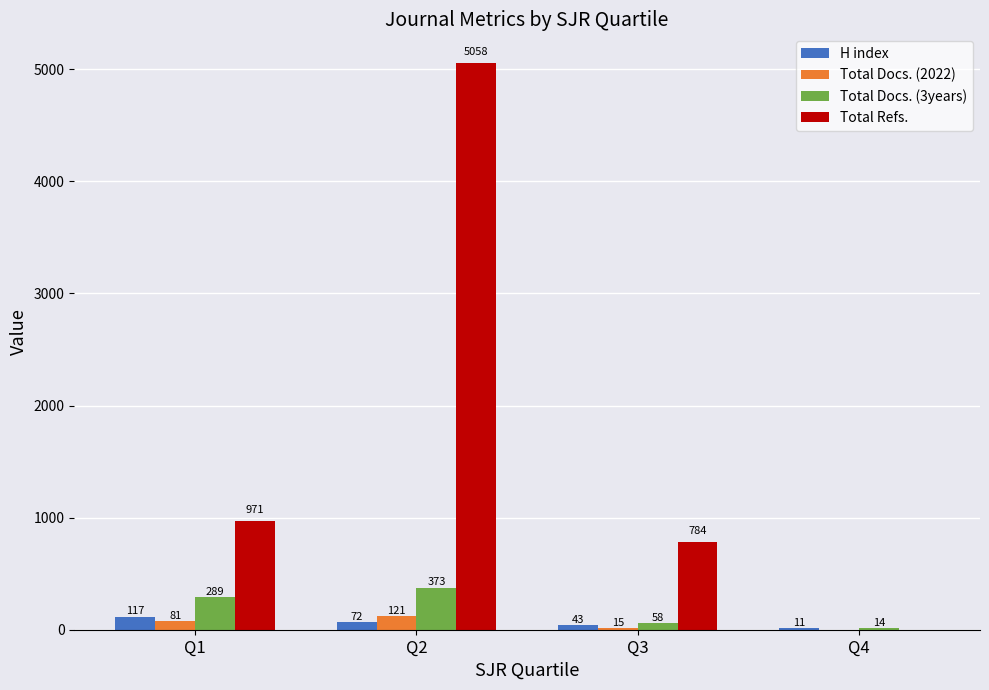

Read the Total Refs. value at Q2, to the nearest 10.

5060